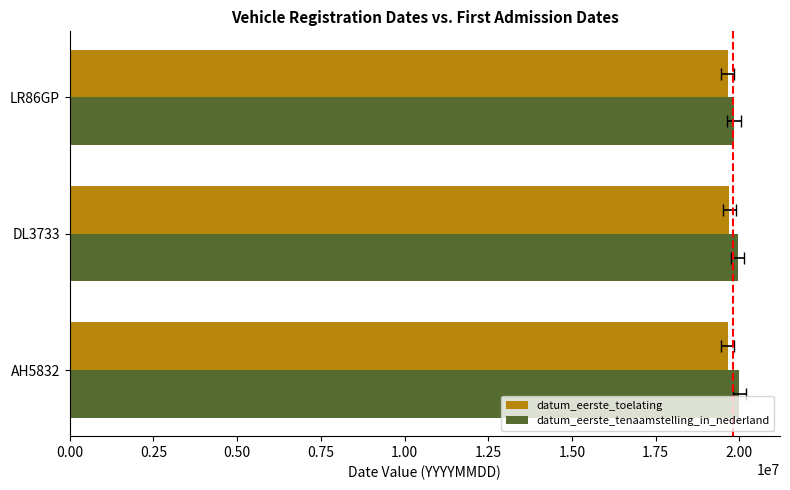

What is the highest value of the datum_eerste_toelating series?

19700630